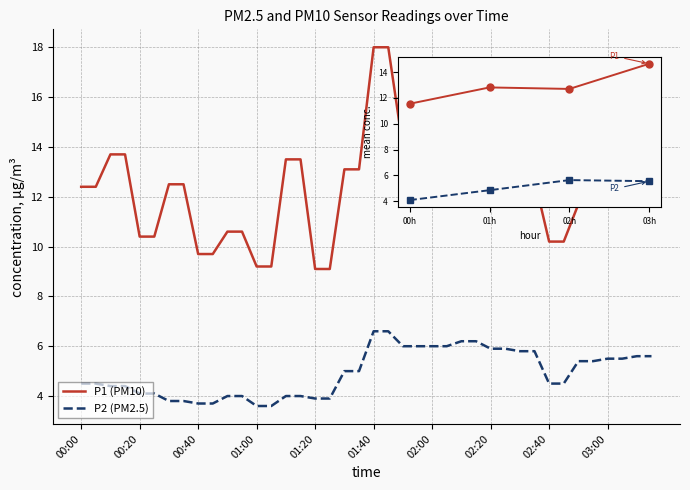

True or false: P2 (PM2.5) and P1 (PM10) intersect in this chart.

False